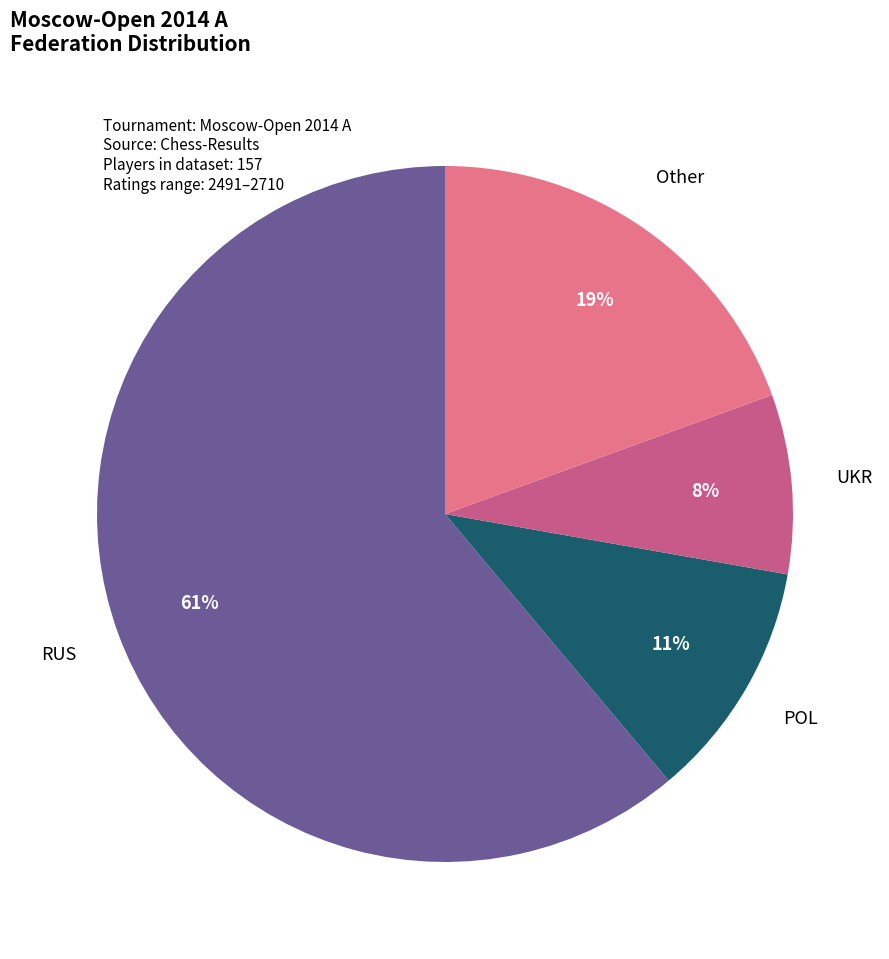

True or false: POL accounts for 24% of the total.

False